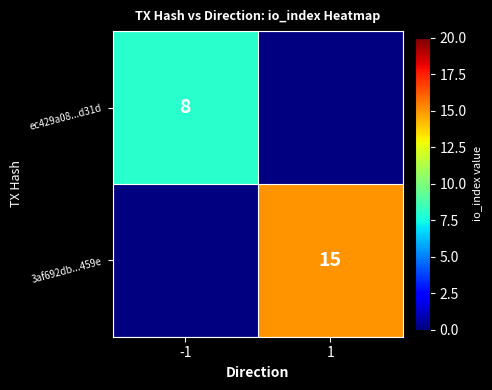

The value of 3af692db...459e at 1 is 22.9. True or false?

False